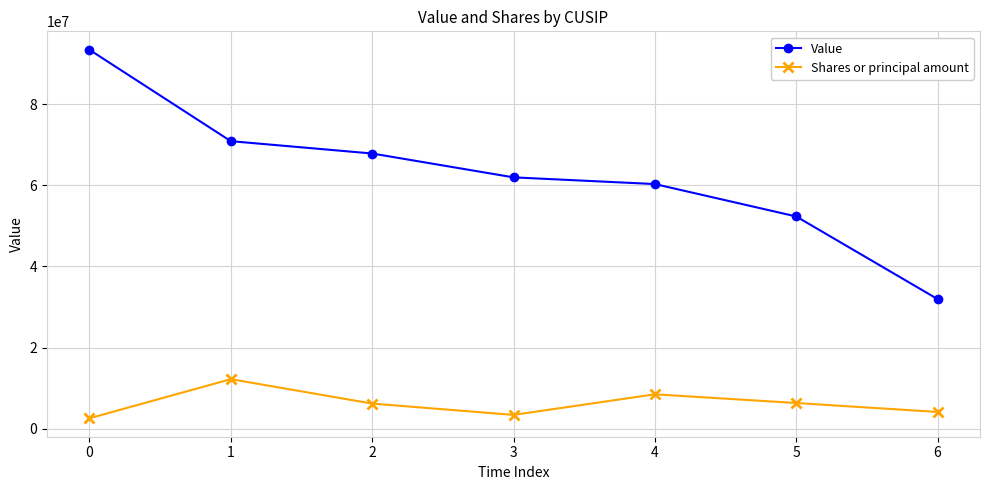

How many lines are shown in the chart?

2